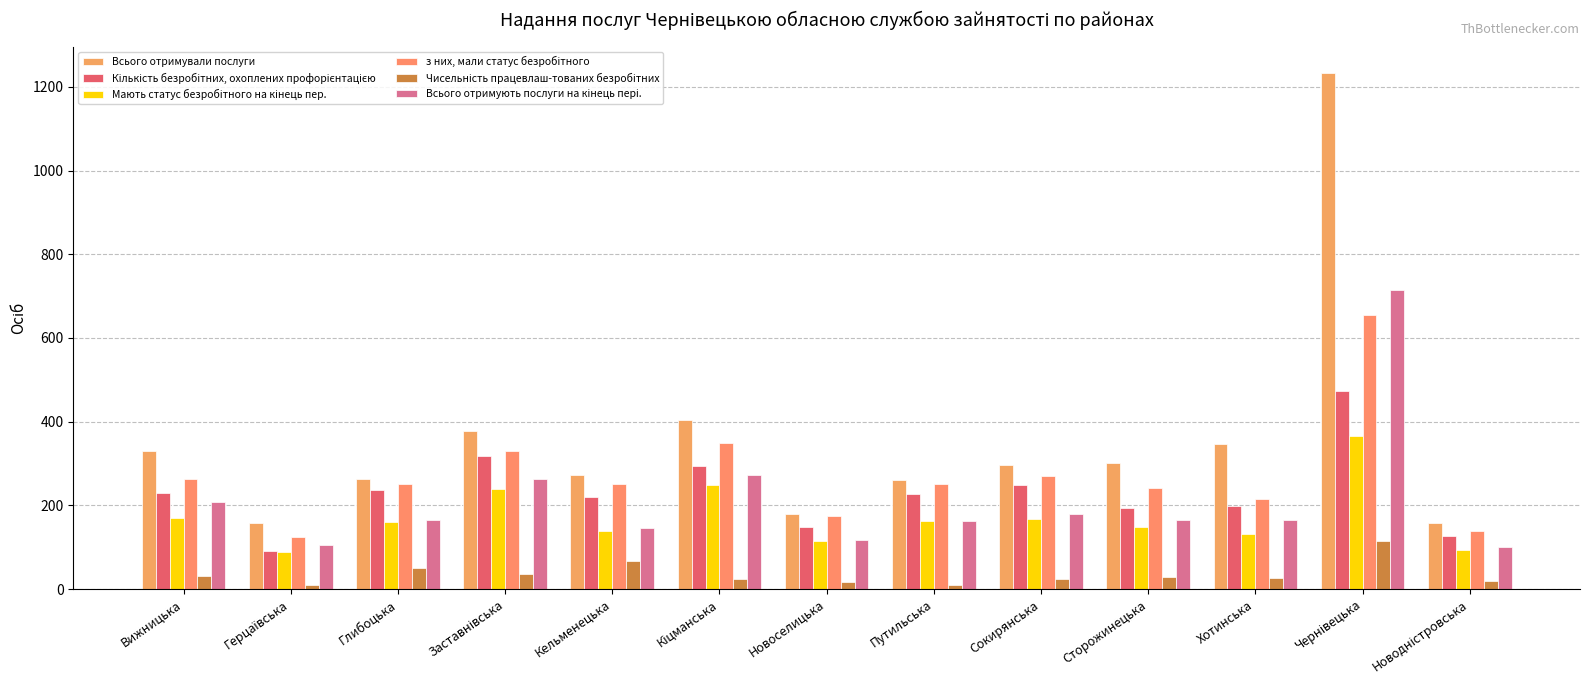

Reading right to left, list all the values displayed in this chart.

Всього отримували послуги: 158	1234	347	302	297	260	179	404	272	377	264	158	329
Кількість безробітних, охоплених профорієнтацією: 127	474	199	193	248	227	149	295	219	318	236	91	230
Мають статус безробітного на кінець пер.: 93	365	132	149	167	163	115	248	139	238	160	88	171
з них, мали статус безробітного: 140	654	216	242	270	251	174	350	250	329	252	125	262
Чисельність працевлаш-тованих безробітних: 19	115	26	30	25	9	16	25	67	36	50	10	31
Всього отримують послуги на кінець пері.: 100	714	165	165	180	163	118	273	146	264	166	106	207